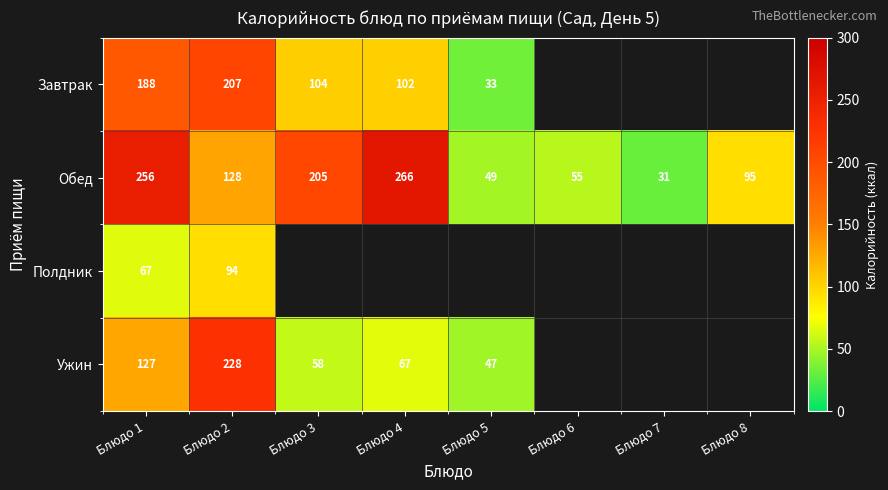

At which label is Обед closest to 148?

Блюдо 2